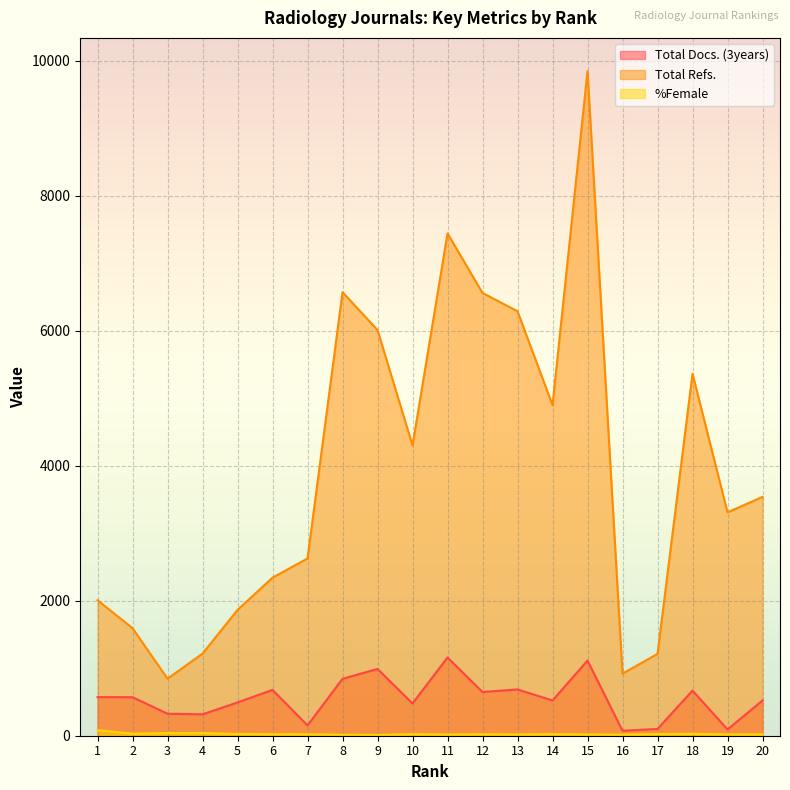

Reading right to left, what are all the values shown in this chart?

Total Docs. (3years): 20=522	19=93	18=669	17=100	16=74	15=1114	14=522	13=686	12=648	11=1159	10=478	9=990	8=843	7=153	6=679	5=493	4=317	3=326	2=571	1=572
Total Refs.: 20=3540	19=3311	18=5366	17=1213	16=921	15=9850	14=4900	13=6291	12=6562	11=7445	10=4303	9=6013	8=6574	7=2627	6=2343	5=1865	4=1217	3=845	2=1594	1=2008
%Female: 20=20	19=20	18=29	17=25	16=16	15=19	14=24	13=19	12=22	11=18	10=23	9=12	8=15	7=22	6=22	5=26	4=39	3=40	2=30	1=83